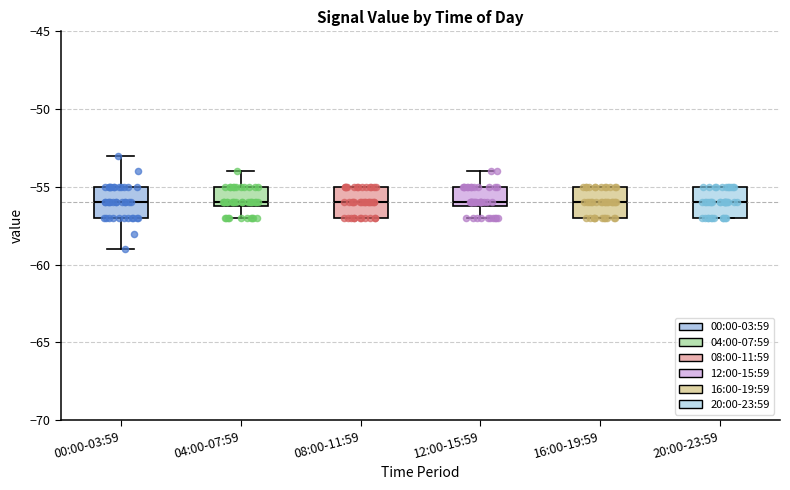

Reading left to right, transcribe this box plot: for each box, give where its median line is, the range the box spans, and where its two whiskers end, as read against the y-axis. The values are not printed on the chart, so give them approximately, as read against the axis.

00:00-03:59: median -56, box -57 to -55, whiskers -59 to -53
04:00-07:59: median -56 (just above the box's lower edge), box -56 to -55, whiskers -57 to -54
08:00-11:59: median -56, box -57 to -55, whiskers -57 to -55
12:00-15:59: median -56 (just above the box's lower edge), box -56 to -55, whiskers -57 to -54
16:00-19:59: median -56, box -57 to -55, whiskers -57 to -55
20:00-23:59: median -56, box -57 to -55, whiskers -57 to -55